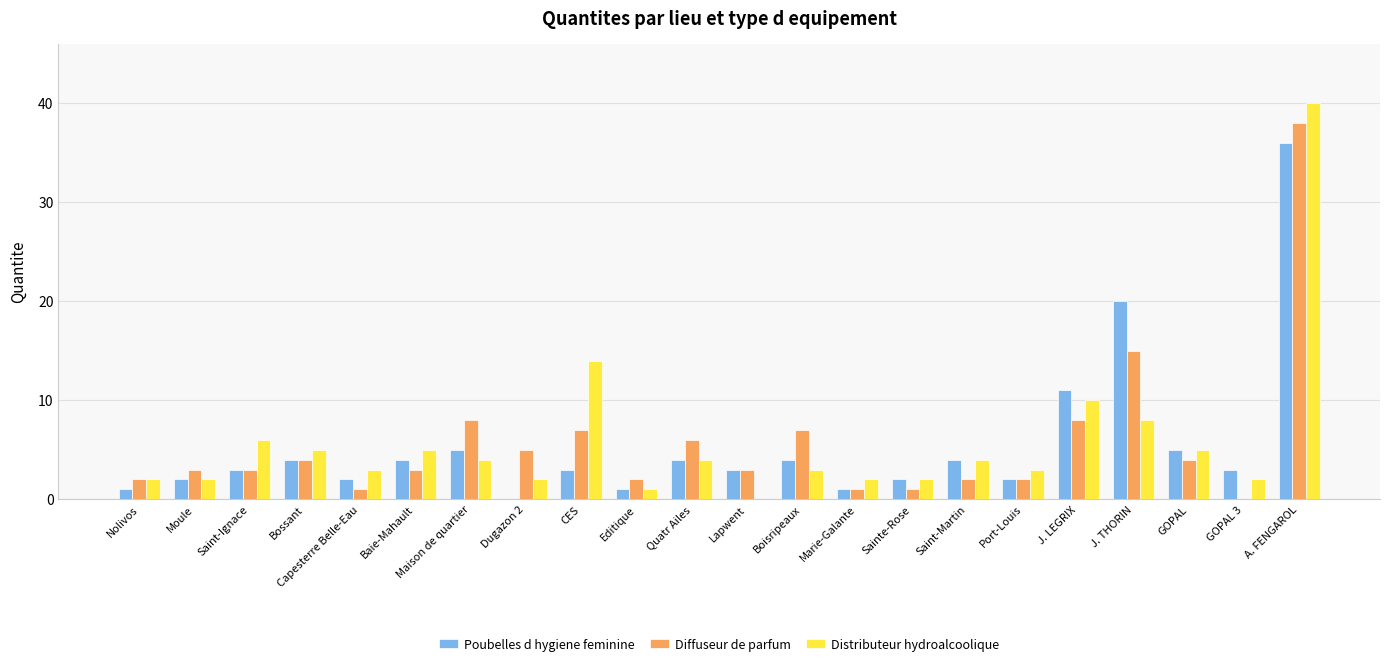

How many data points does each series have?

22